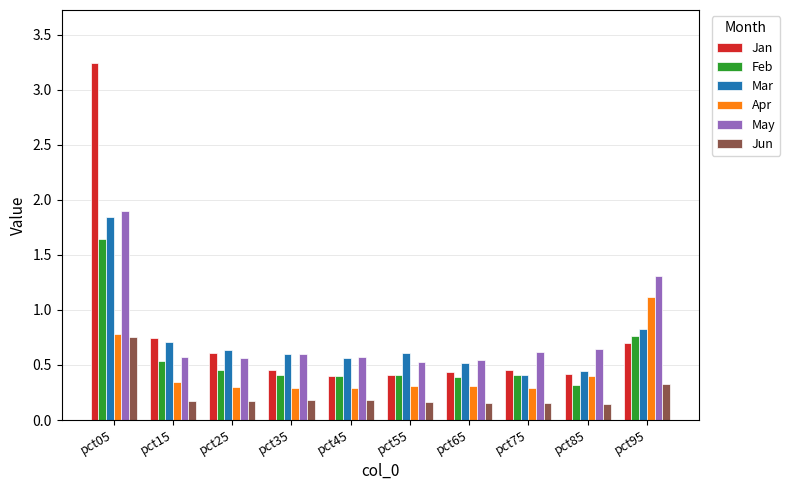

What is the total value across all series at pct85?

2.4